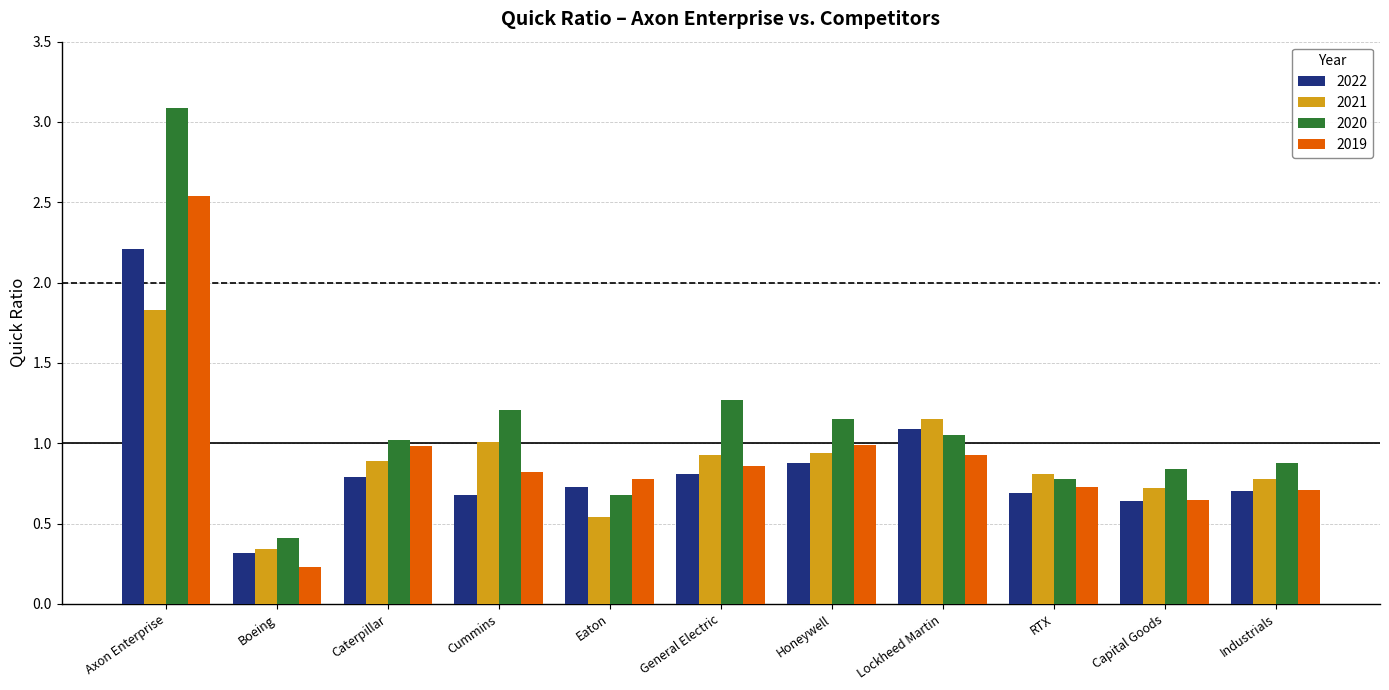

What is the total value across all series at Lockheed Martin?

4.2